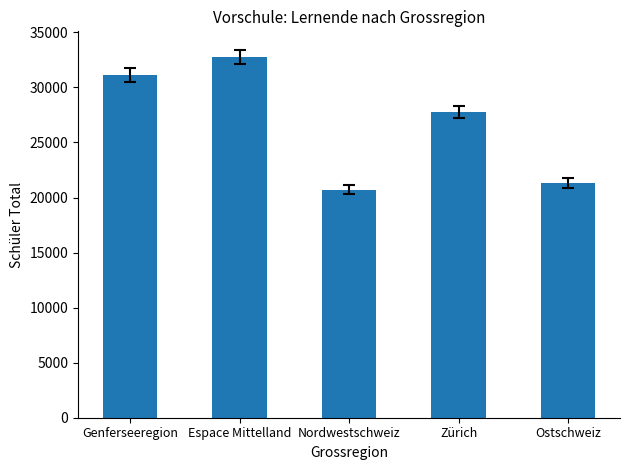

Reading left to right, what are all the values shown in this chart?

31133	32766	20725	27780	21311